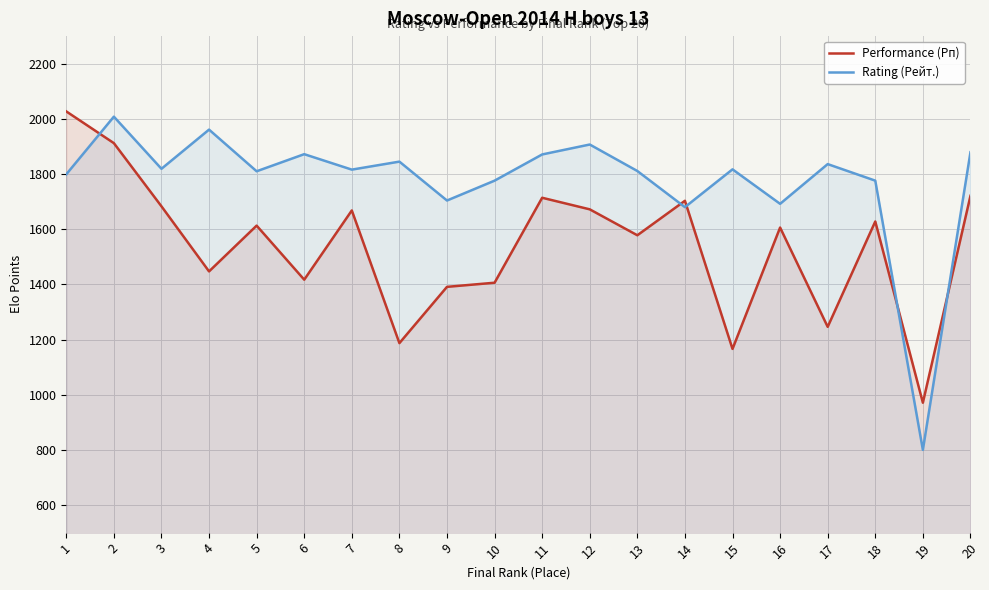

Reading left to right, what are all the values shown in this chart?

Performance (Рп): 2027	1912	1683	1447	1613	1417	1668	1187	1391	1406	1714	1672	1578	1703	1166	1606	1246	1628	971	1721
Rating (Рейт.): 1799	2008	1819	1961	1810	1872	1816	1845	1704	1776	1871	1907	1811	1680	1817	1692	1836	1776	800	1879